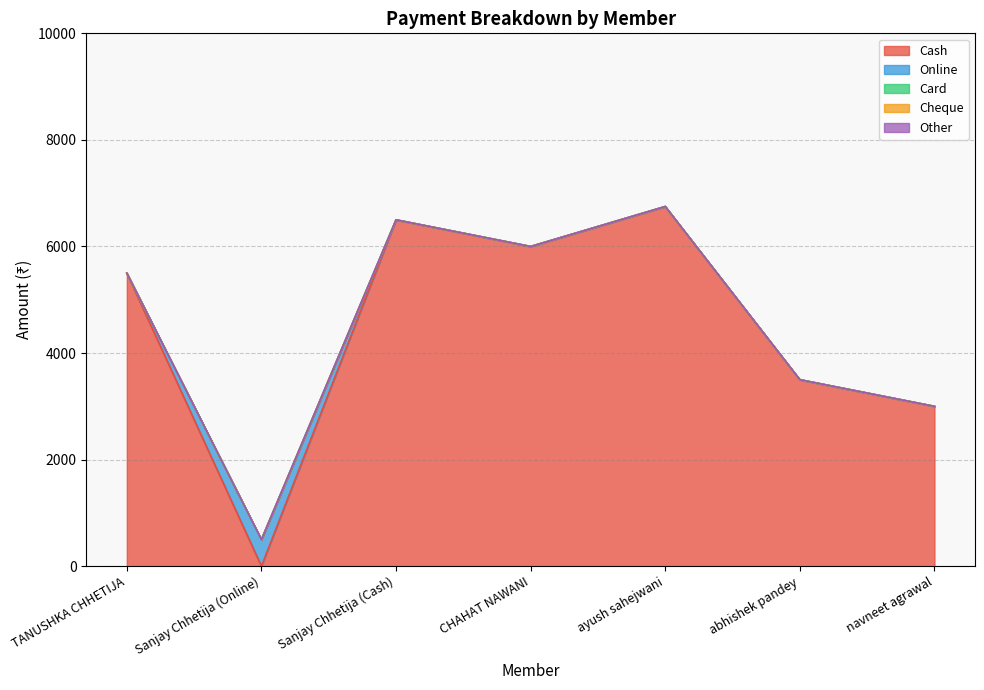

What is the highest value of the Cash series?

6750